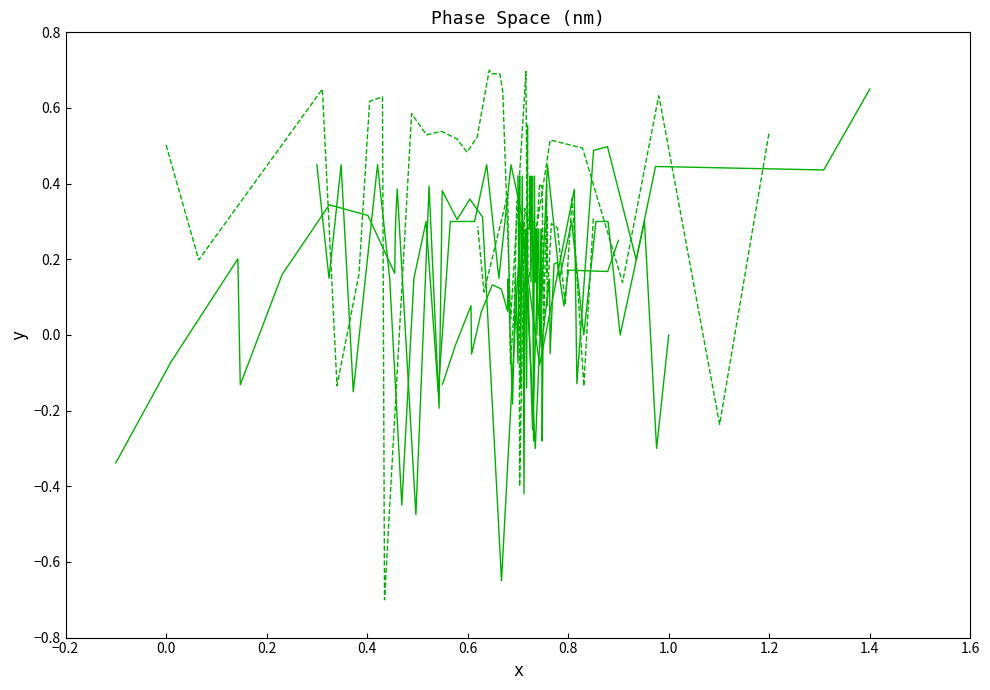

How many data points does each series have?

30